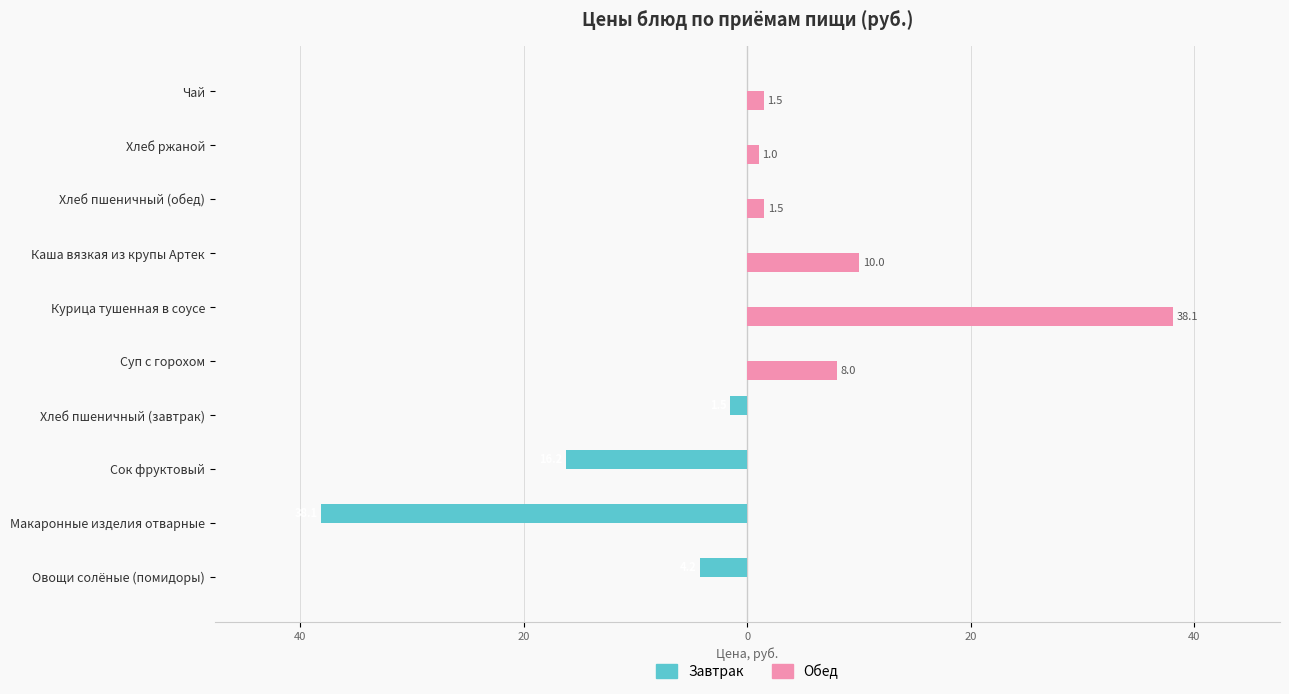

What are all the series names shown in the legend?

Завтрак, Обед